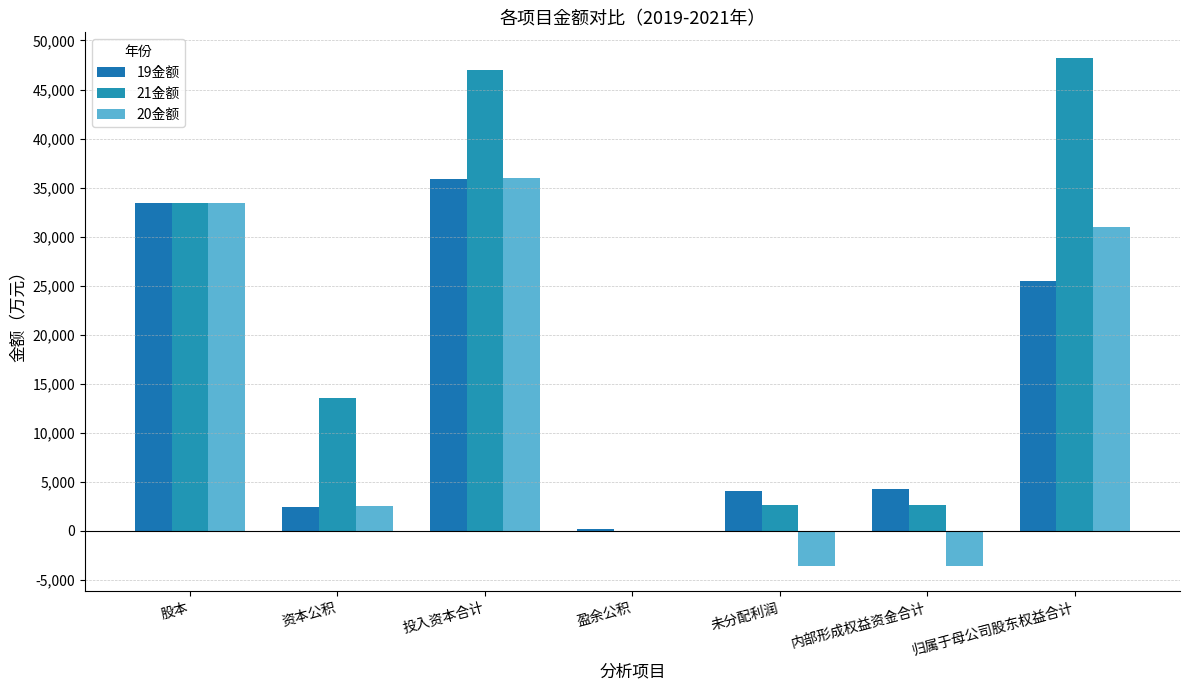

How many groups of bars are there?

7